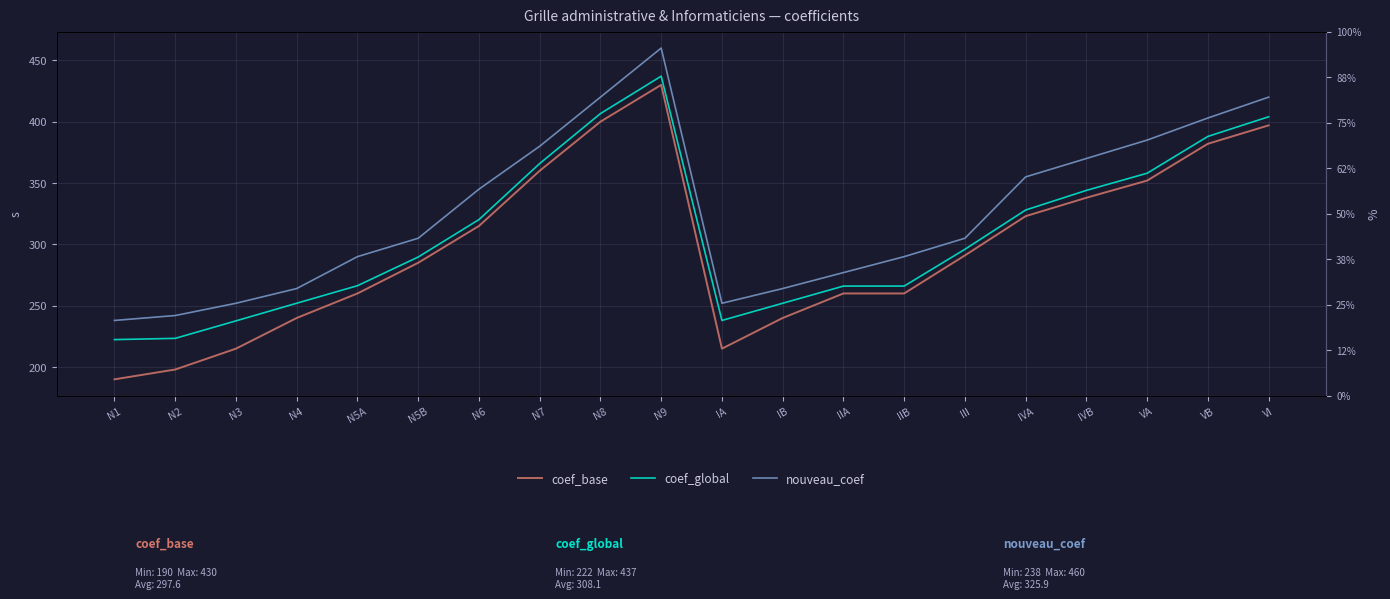

List the labels in order of nouveau_coef value, largest first.

N9, N8, VI, VB, VA, N7, IVB, IVA, N6, N5B, III, N5A, IIB, IIA, N4, IB, N3, IA, N2, N1